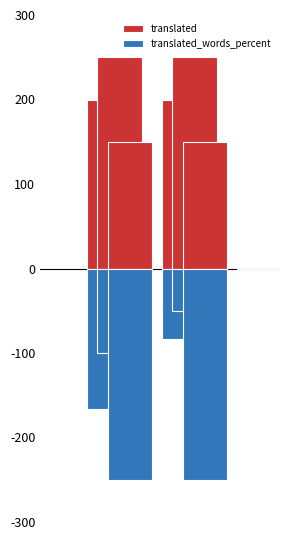

What is the difference between the maximum and minimum values in the translated series?

150